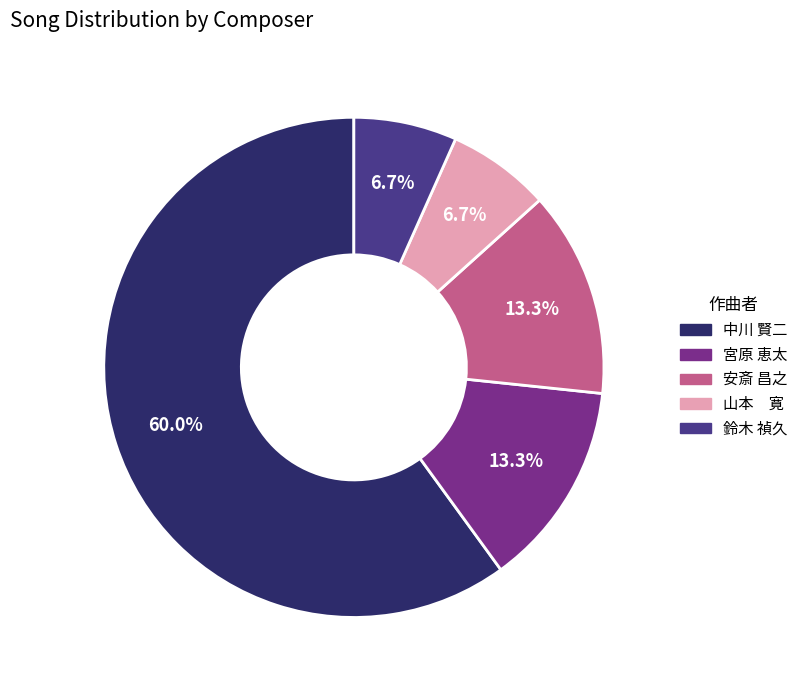

Which slice is the largest?

中川 賢二